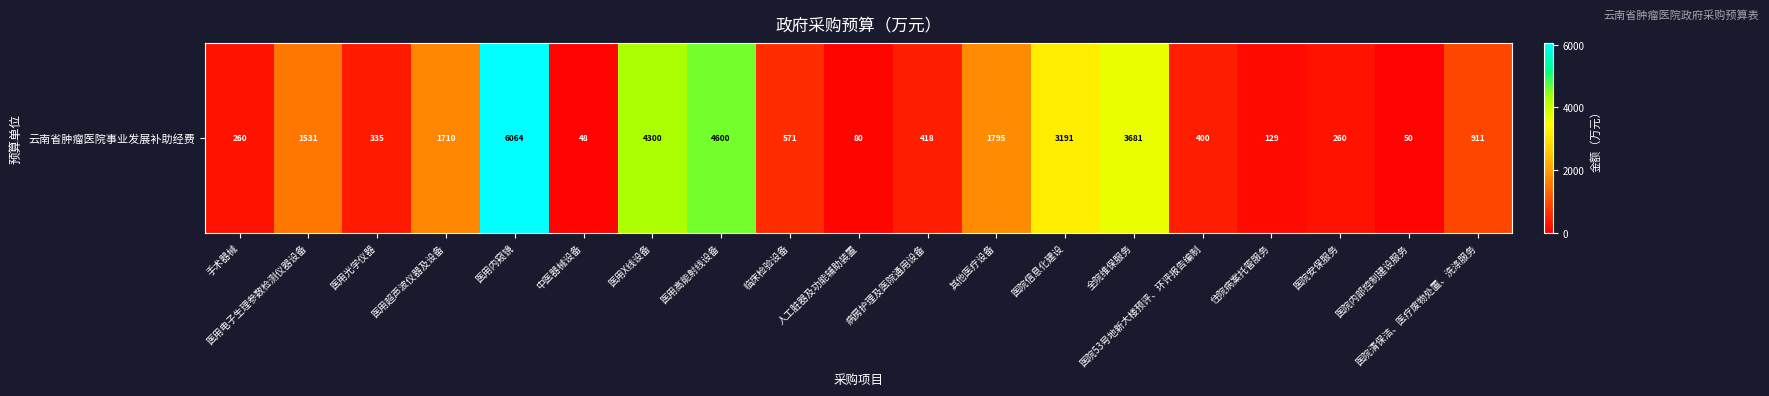

At which category does the chart reach its peak across all series?

医用内窥镜